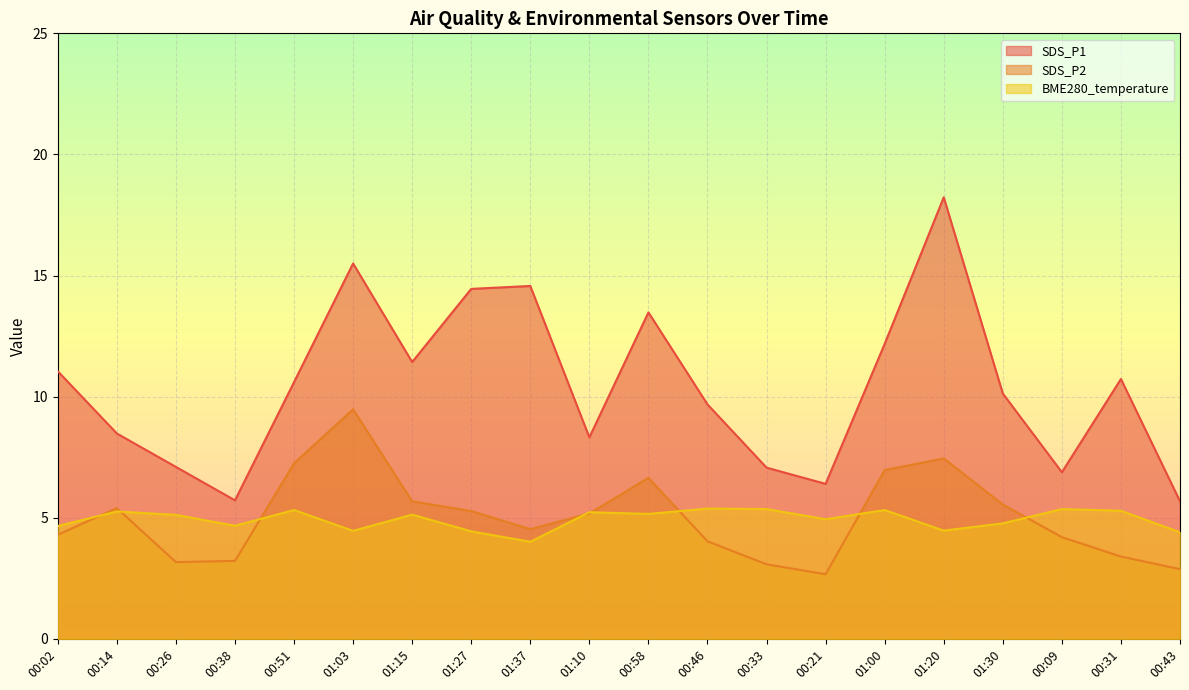

Which series has the largest range (max minus min)?

SDS_P1